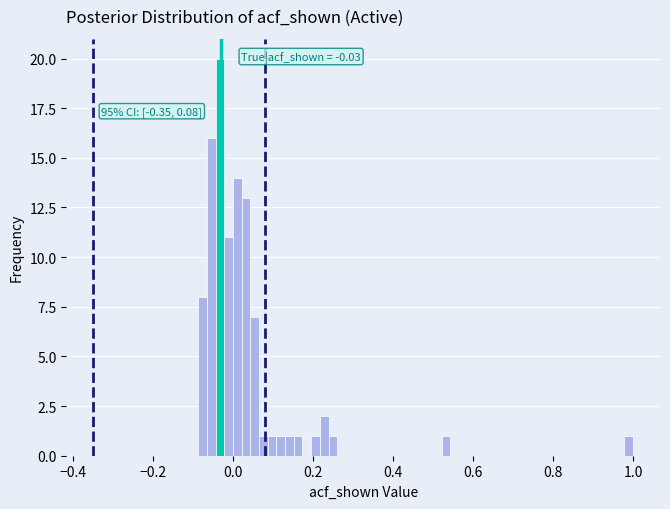

Read against the x-axis, roughly where is the centre of the tallest bar?

-0.04